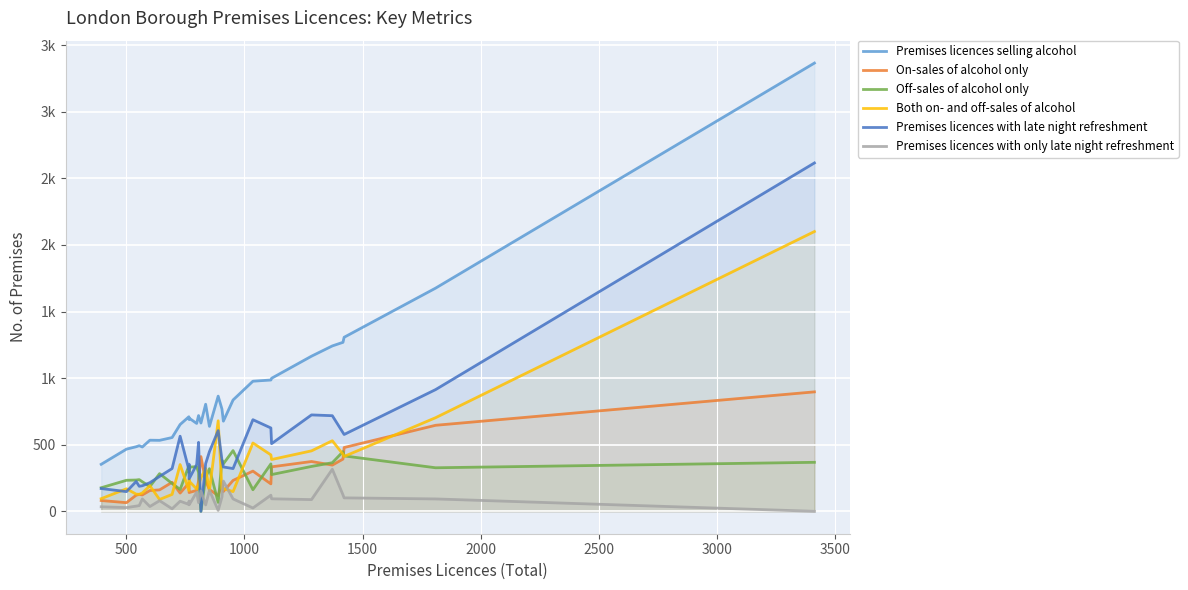

Reading left to right, list all the values displayed in this chart.

Premises licences selling alcohol: 353	467	485	493	483	534	533	554	652	710	689	700	660	719	663	804	638	865	768	677	836	977	986	999	1165	1242	1269	1307	1676	3366
On-sales of alcohol only: 81	65	121	127	123	156	161	218	137	212	156	141	157	226	411	228	164	118	217	149	232	302	206	334	374	347	392	479	646	897
Off-sales of alcohol only: 177	233	235	238	222	186	283	209	164	342	293	332	335	293	0	254	320	67	383	357	456	162	356	276	337	365	448	416	327	368
Both on- and off-sales of alcohol: 95	169	129	128	138	192	89	127	351	156	240	227	168	200	252	322	154	680	168	171	148	513	424	389	454	530	429	412	703	2101
Premises licences with late night refreshment: 171	148	224	188	192	215	262	321	564	313	354	244	351	518	0	358	448	606	385	333	321	688	626	508	724	718	591	577	914	2616
Premises licences with only late night refreshment: 34	28	39	43	93	36	80	19	76	52	77	49	144	65	153	48	158	7	108	227	93	25	121	94	88	316	124	101	93	0